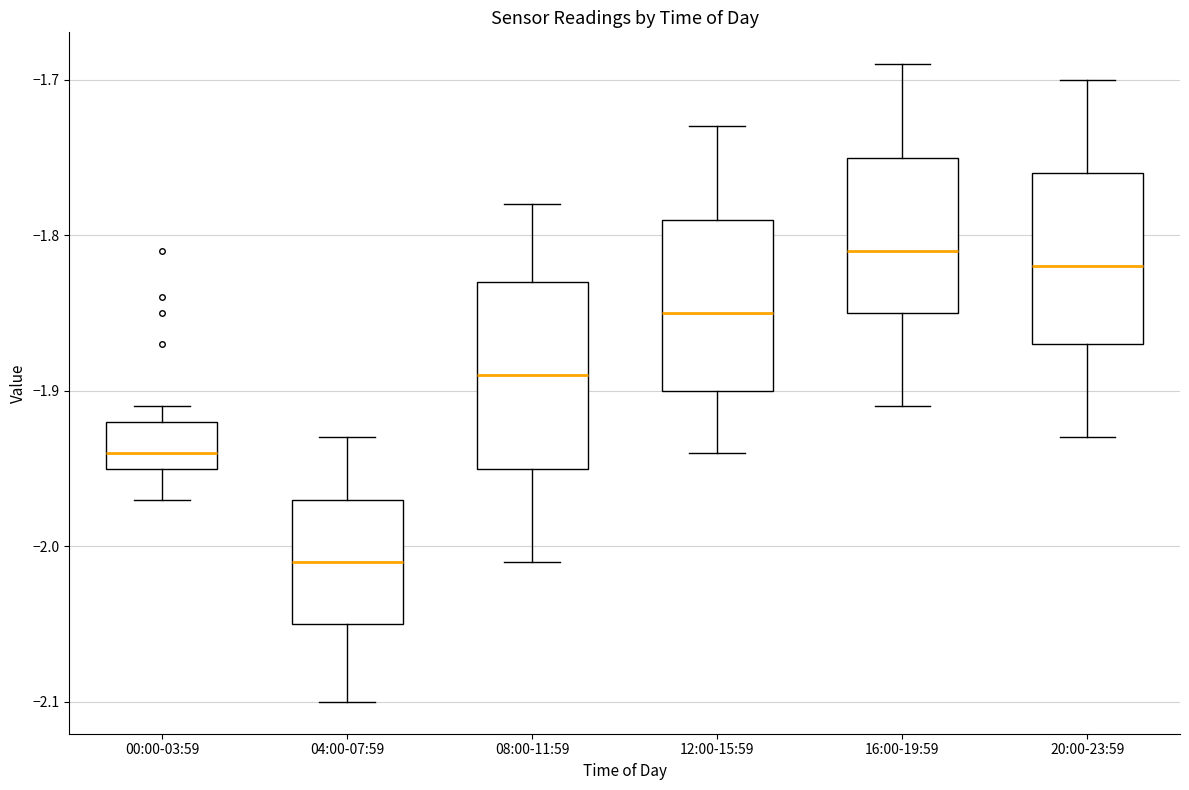

Where does the median line of the box for 16:00-19:59 sit on the y-axis? The values are not printed on the chart, so give them approximately, as read against the axis.

-1.81